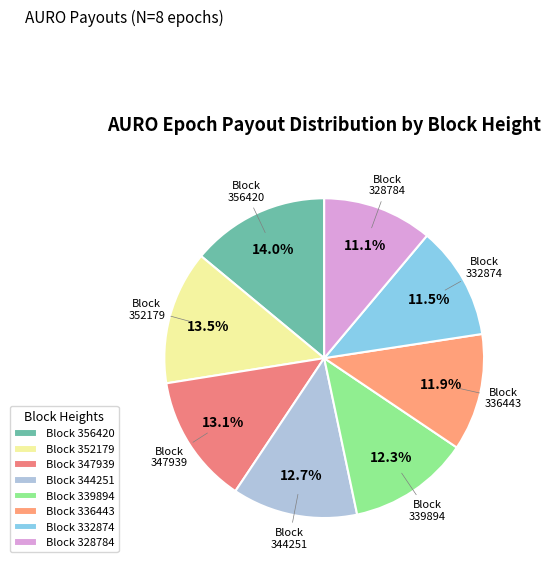

Count the number of slices in the pie.

8